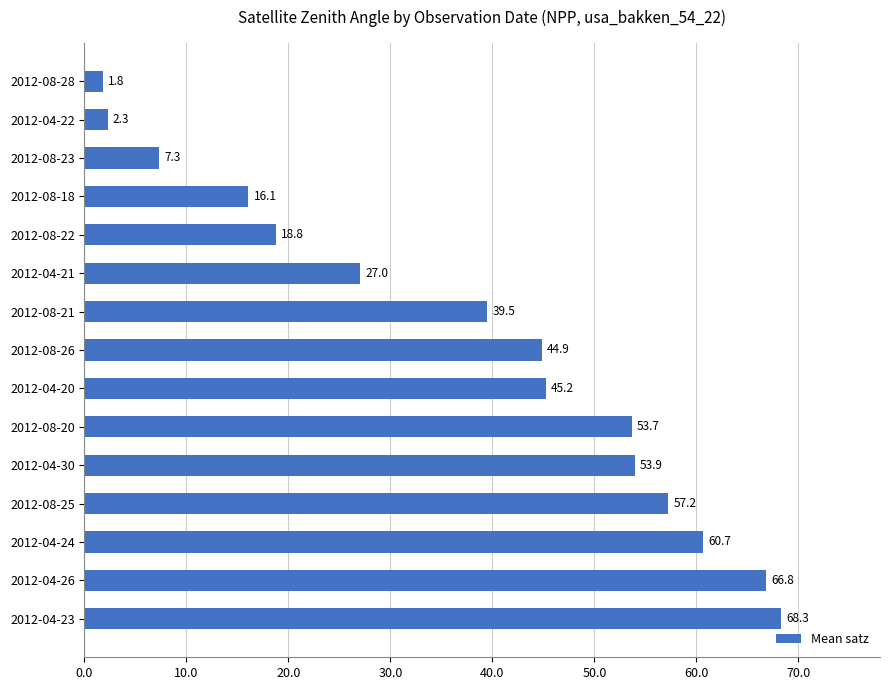

Between 2012-04-26 and 2012-08-25, which is larger?

2012-04-26